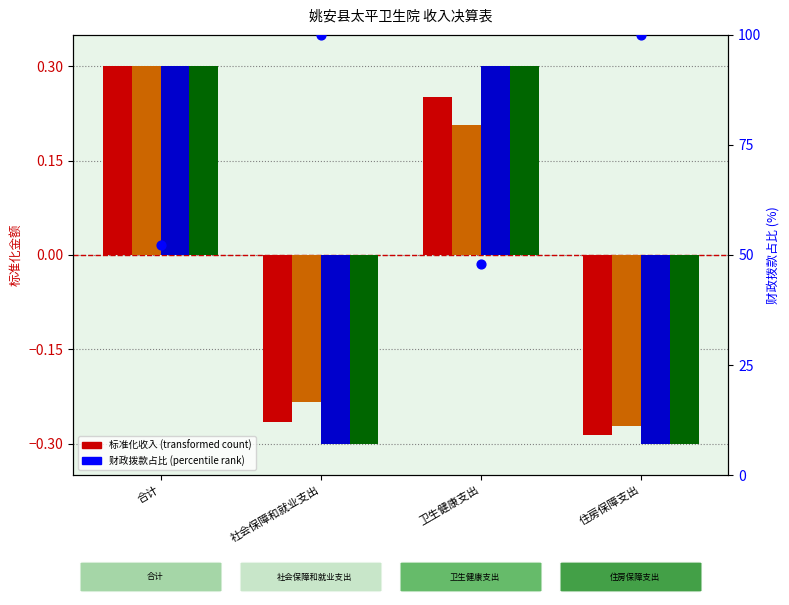

Which series has the largest total across all categories?

财政拨款占比(%)